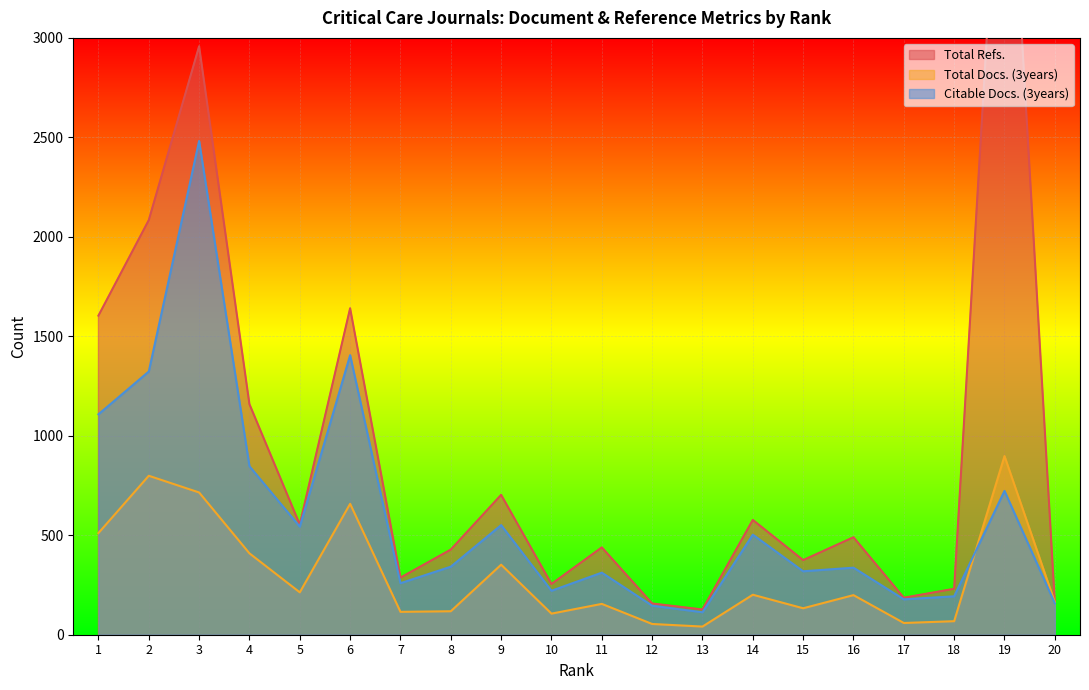

Which label corresponds to the smallest value in the chart?

13